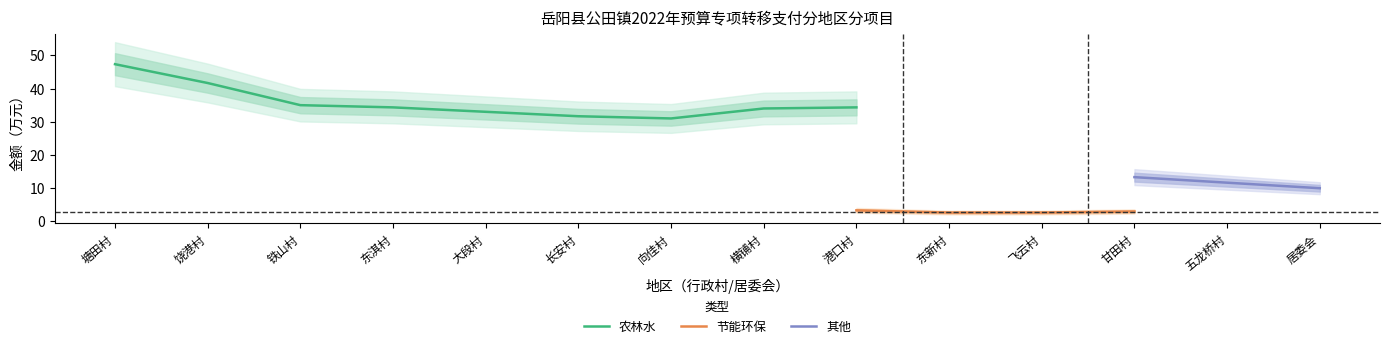

True or false: 节能环保 and 农林水 cross at least once.

False